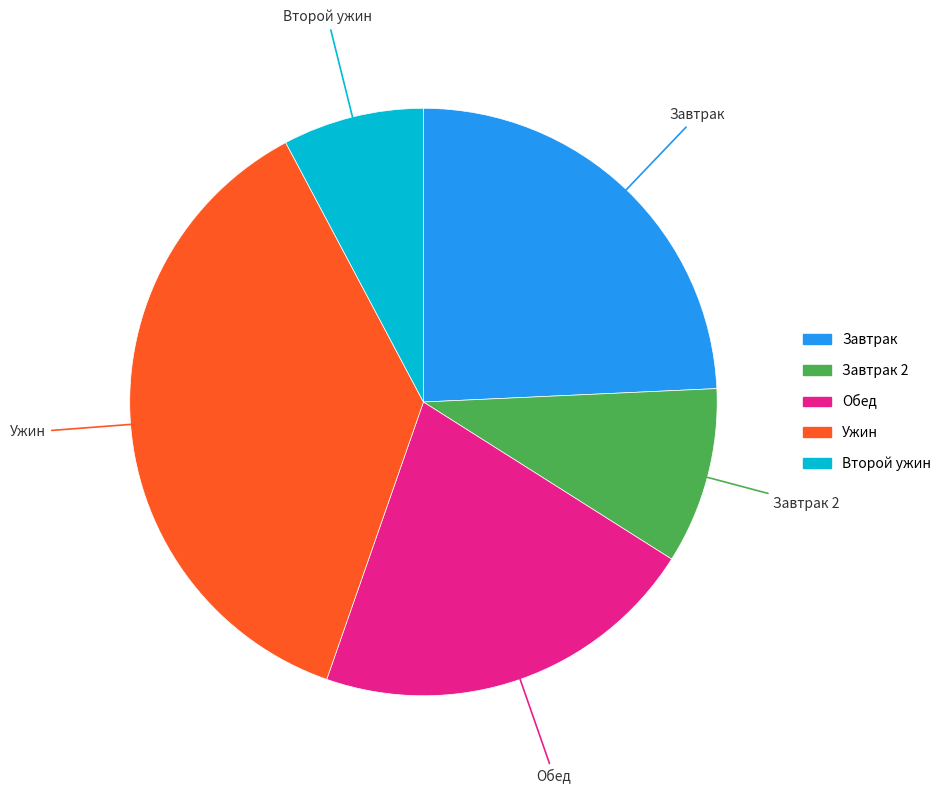

To the nearest percent, what is the average slice percentage?

20%